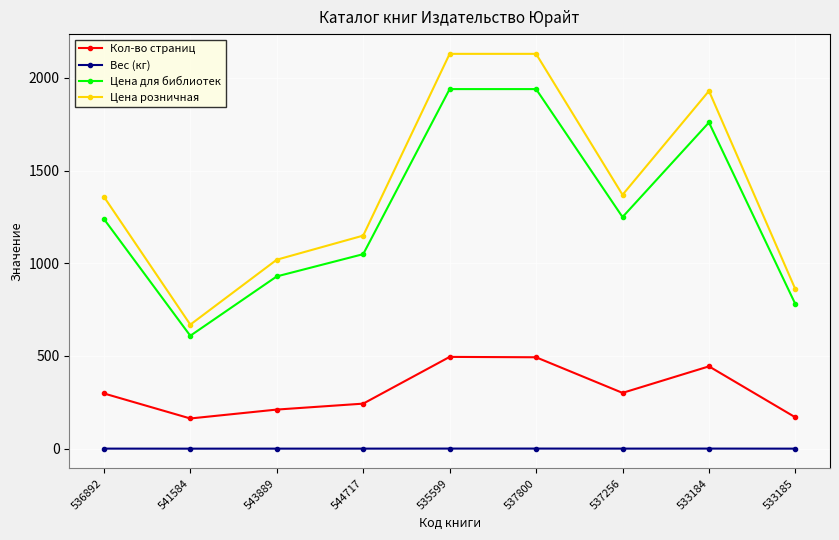

Which series changed the most between 543889 and 544717?

Цена розничная